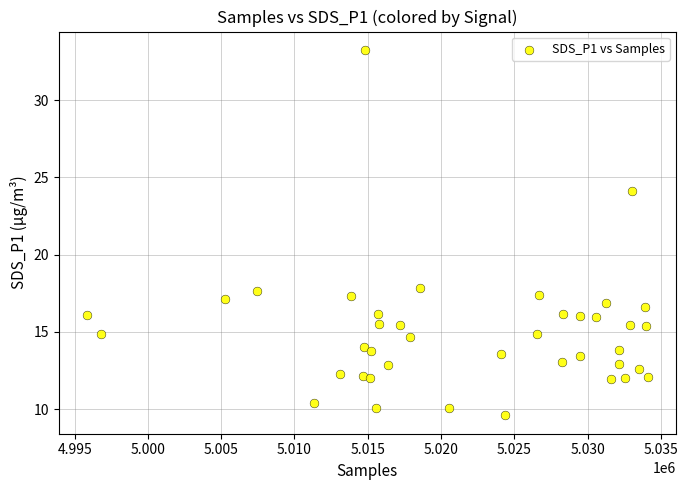

What is the range of X values (max minus min)?

38292.0